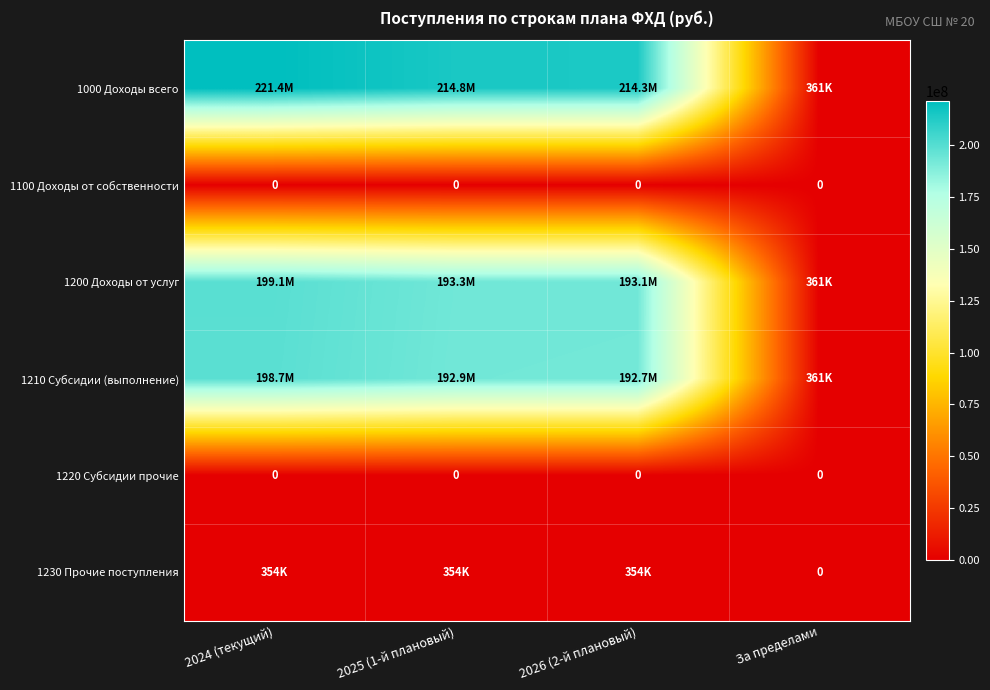

What is the difference between the maximum and minimum values in the 1000 Доходы всего series?

221061255.0